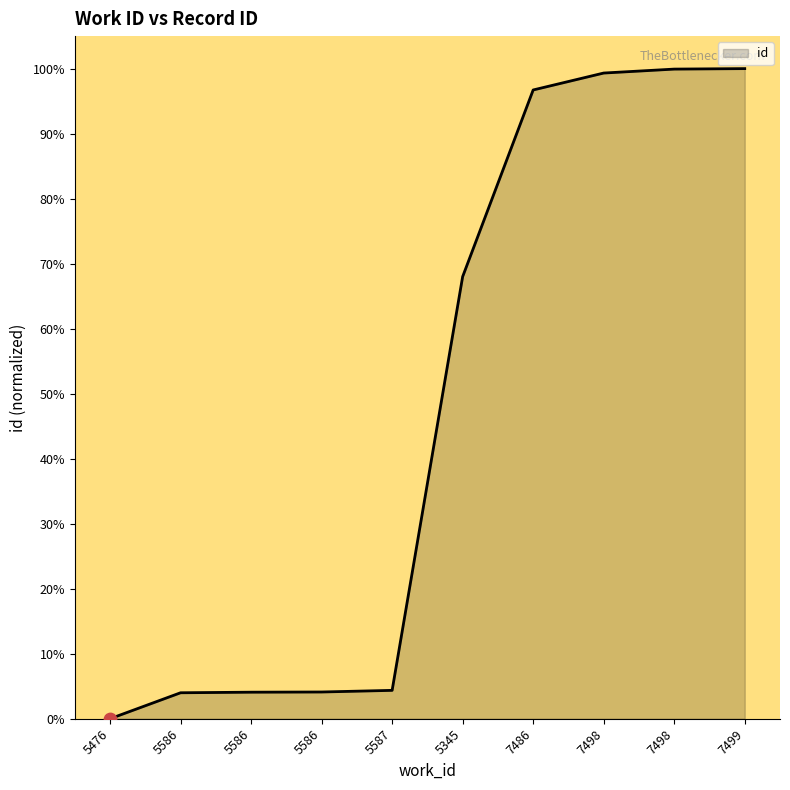

Between 5587 and 5586, which is larger?

5587